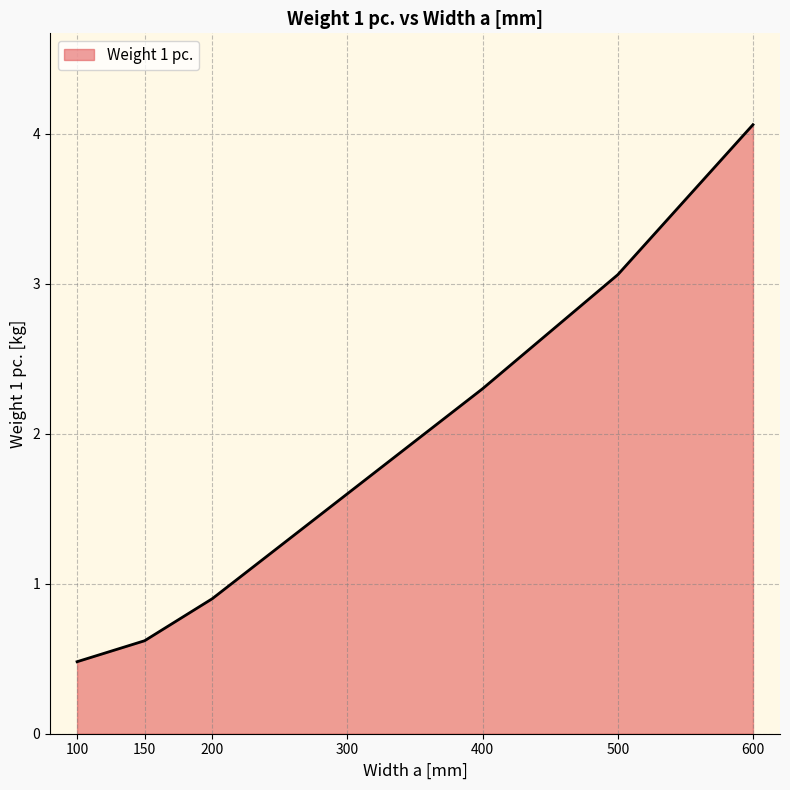

Count the number of categories in the chart.

7